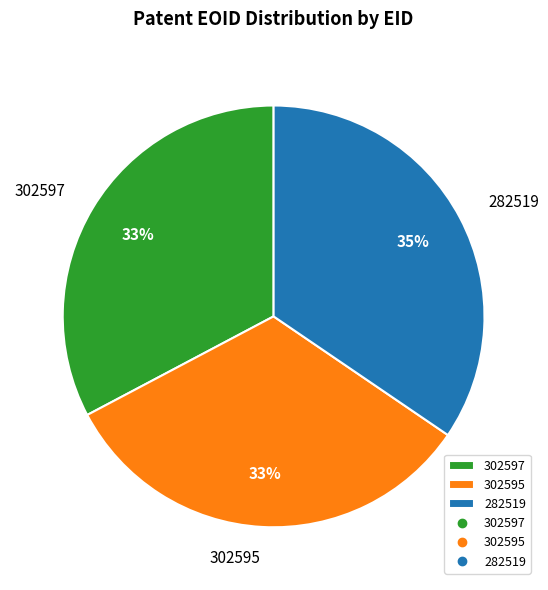

Do 282519 and 302597 together represent more than half of the pie?

Yes